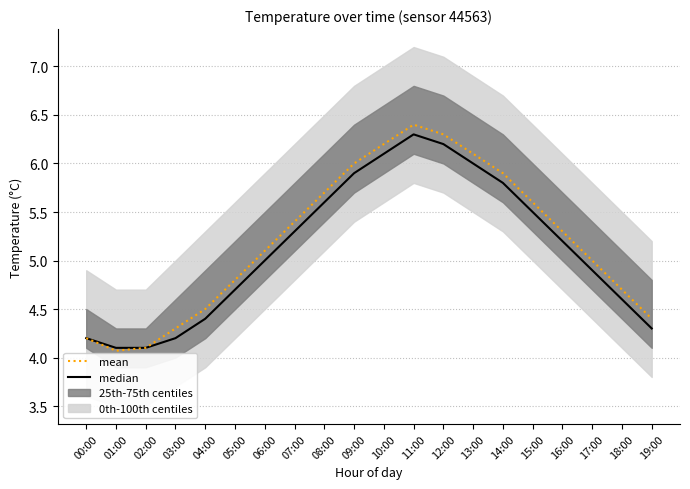

Where does the mean series first go above 5?

06:00